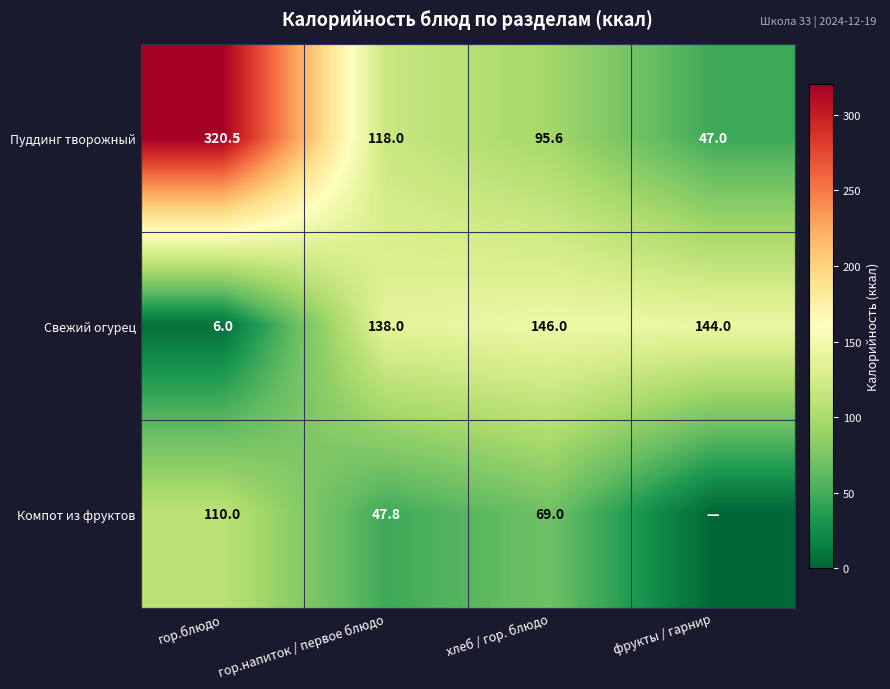

Which category has the highest value in the Пуддинг творожный series?

гор.блюдо